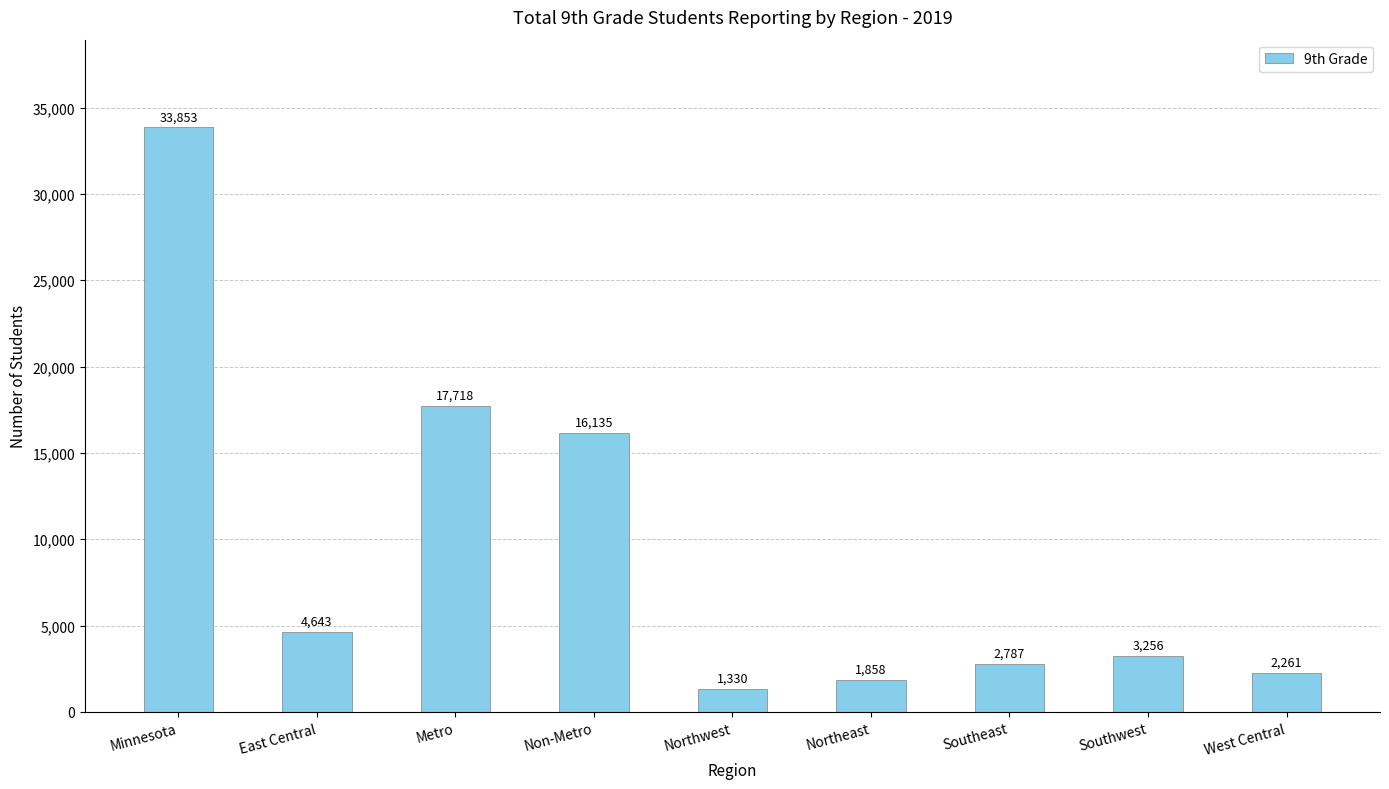

Does the chart contain any negative values?

No